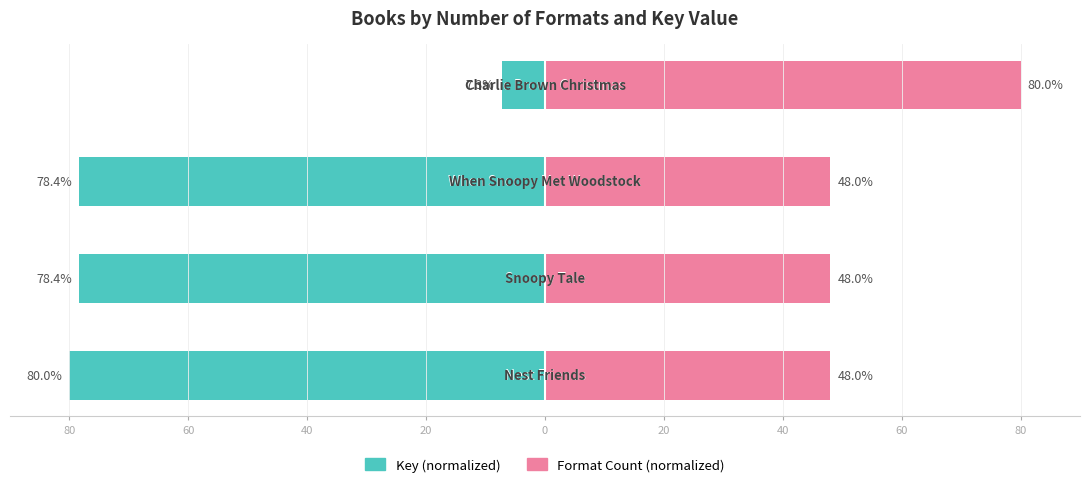

List the series in order of their peak value, highest first.

Format Count (normalized), Key (normalized)